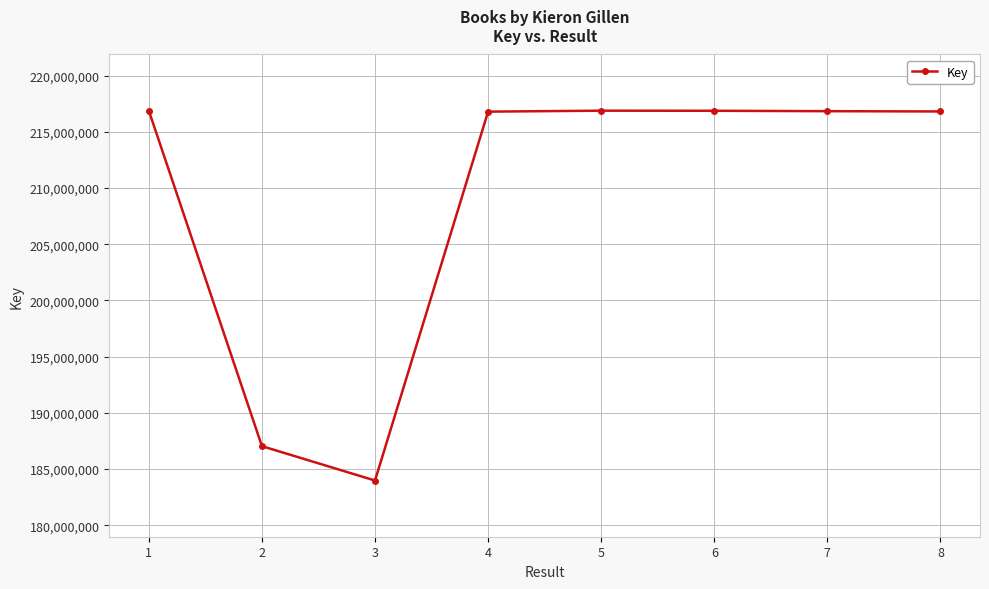

At which category does the chart reach its minimum across all series?

3